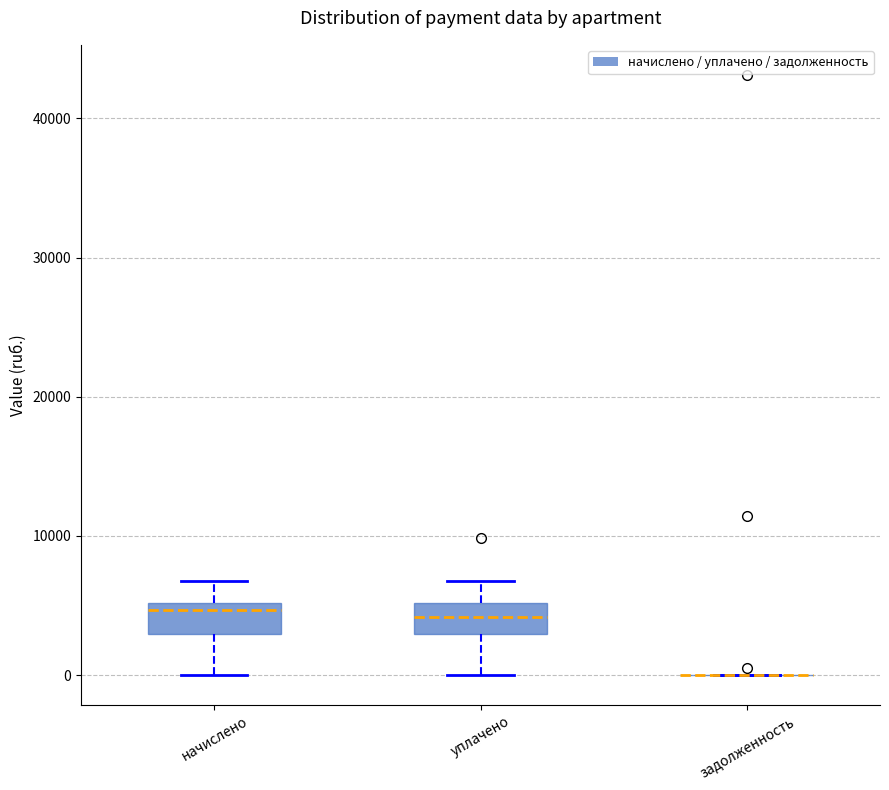

Reading left to right, read every box against the y-axis: the position of its median line, the range the box covers, and the ends of its whiskers. The values are not printed on the chart, so give them approximately, as read against the axis.

начислено: median 5000 (just below the box's upper edge), box 3000 to 5000, whiskers 0 to 7000
уплачено: median 4000, box 3000 to 5000, whiskers 0 to 7000
задолженность: box collapsed to a line at 0, whiskers 0 to 0